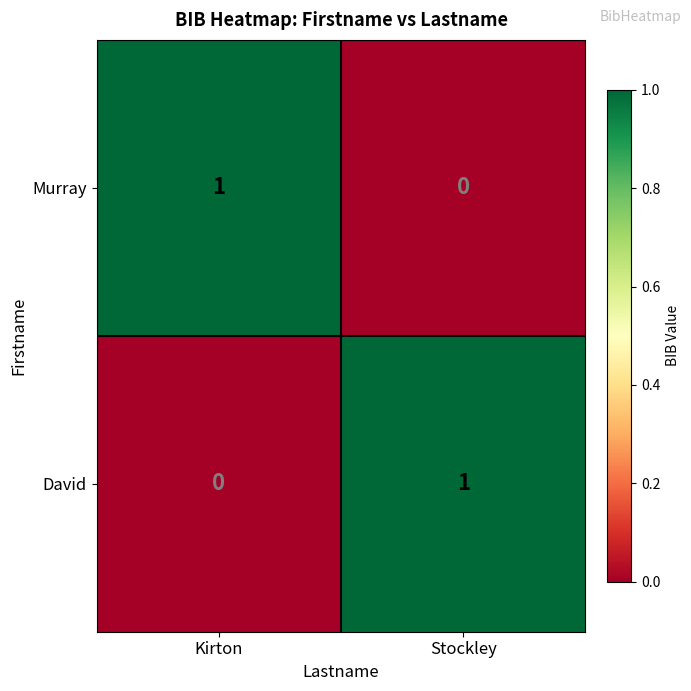

At which label is David closest to 0?

Kirton